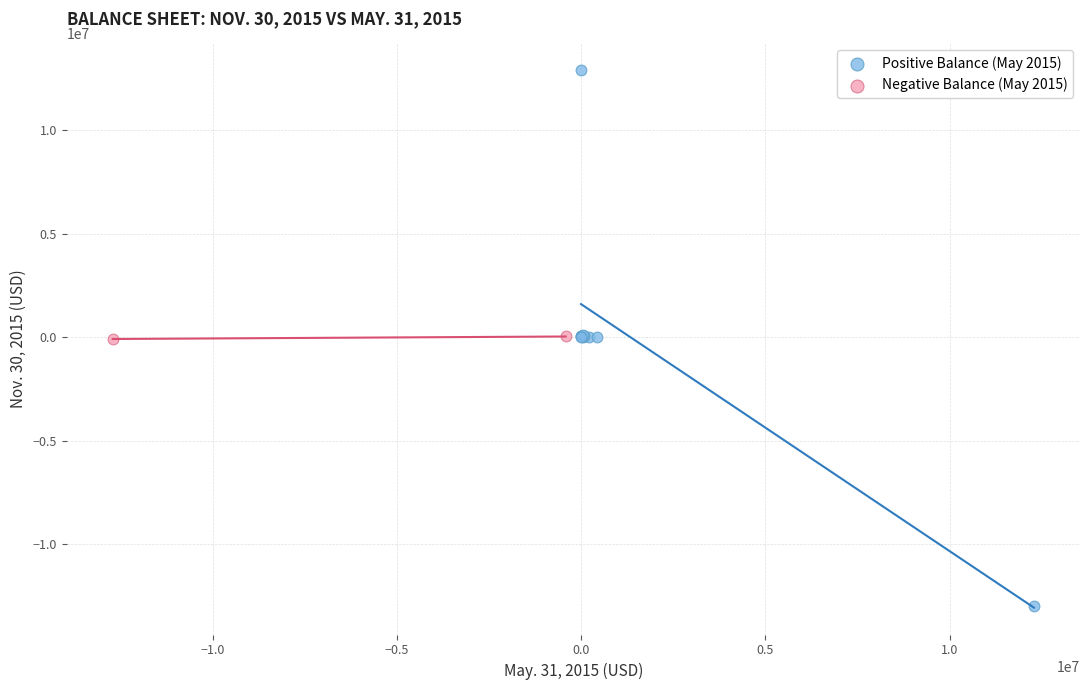

What are all the series names shown in the legend?

Positive Balance (May 2015), Negative Balance (May 2015)